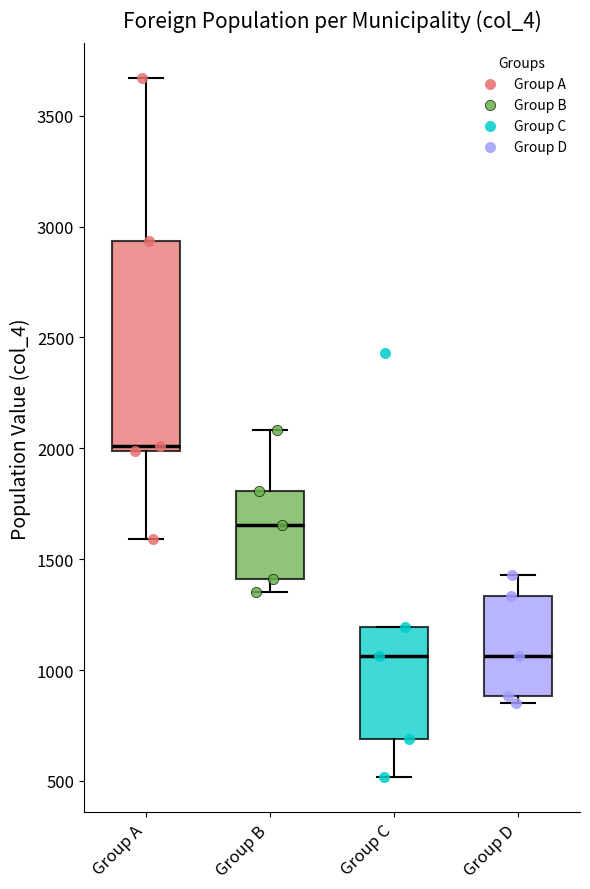

Where does the upper whisker of the box for Group B end on the y-axis? The values are not printed on the chart, so give them approximately, as read against the axis.

2100